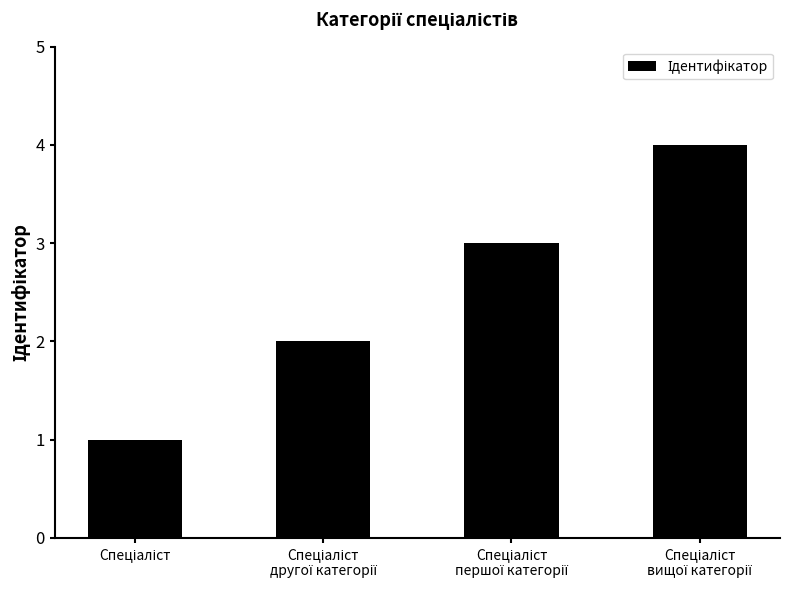

What is the difference between the maximum and minimum values?

3